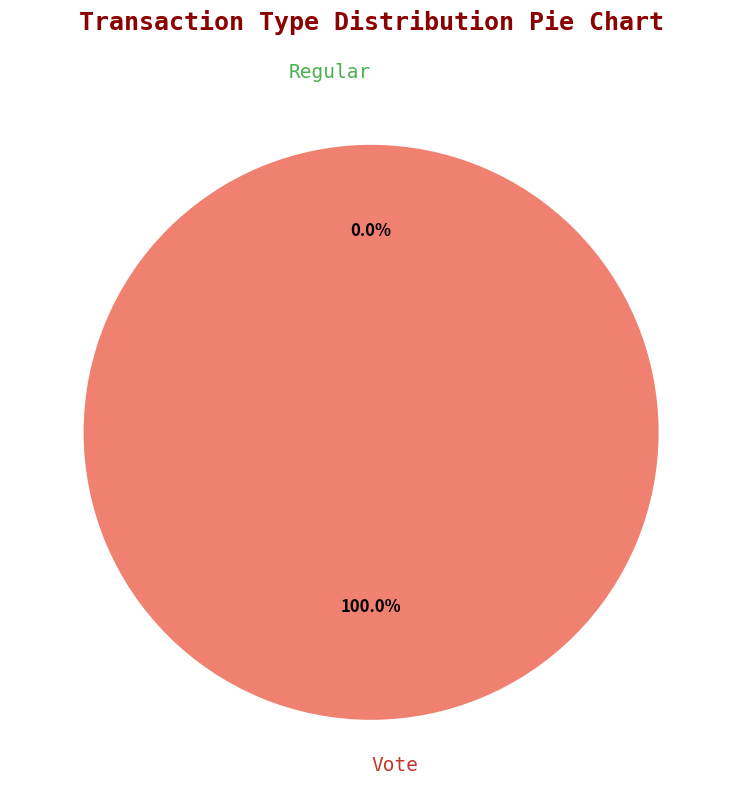

To the nearest percent, what portion does Vote represent?

100%